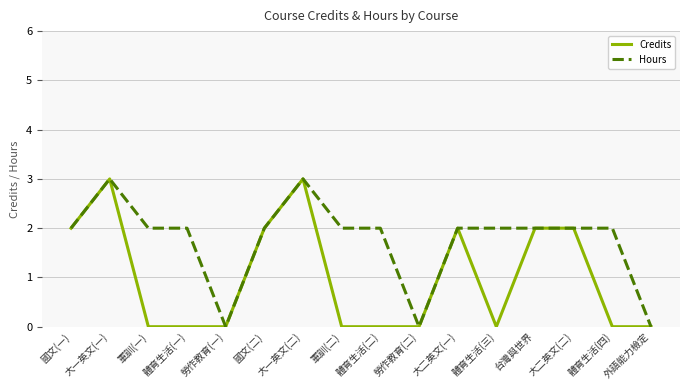

True or false: Credits has a value of 2 at 大二英文(一).

True